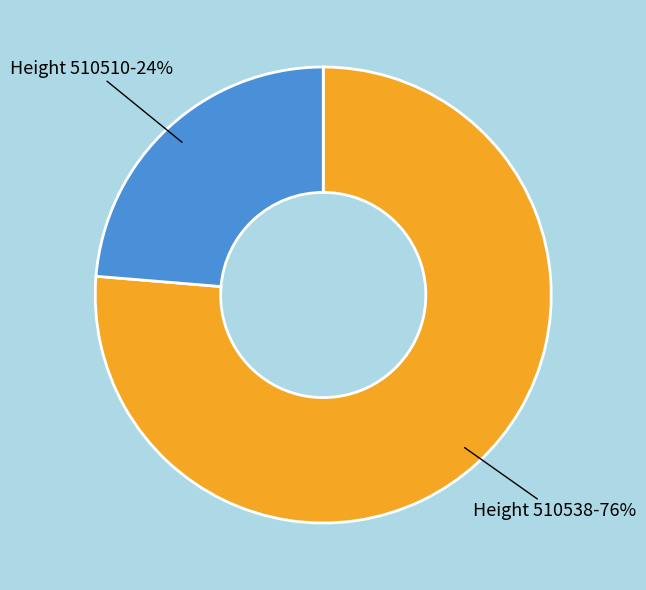

How many slices are in this pie chart?

2